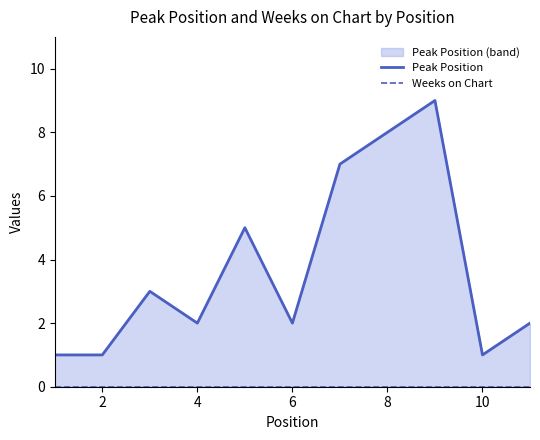

What are all the series names shown in the legend?

Peak Position, Weeks on Chart